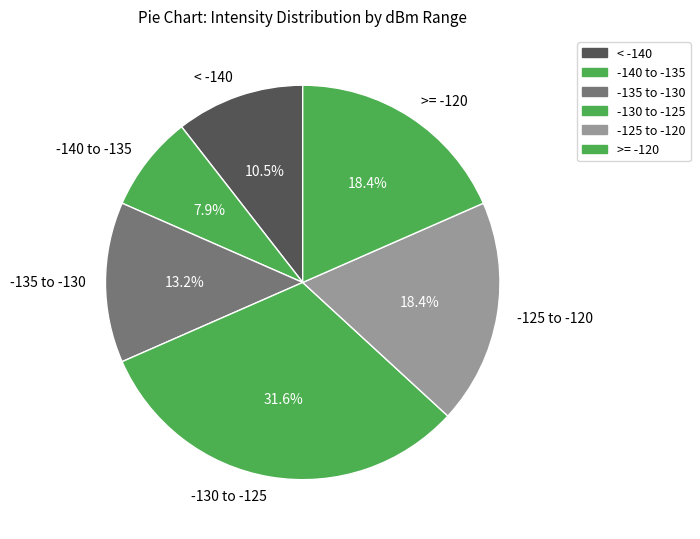

How many segments does this pie chart have?

6